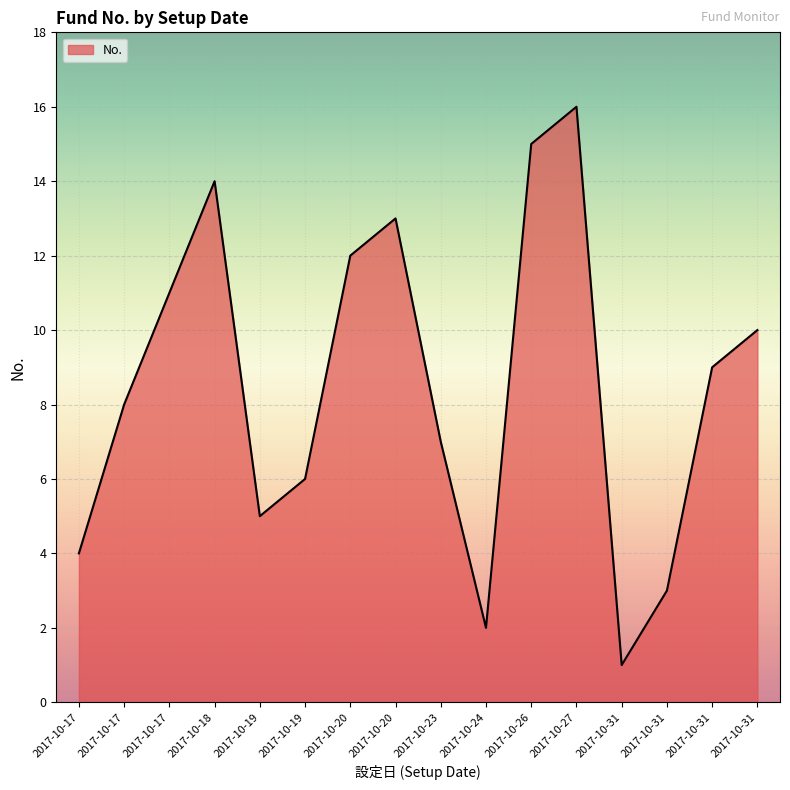

List the labels in order of value, smallest first.

2017-10-31, 2017-10-24, 2017-10-31, 2017-10-17, 2017-10-19, 2017-10-19, 2017-10-23, 2017-10-17, 2017-10-31, 2017-10-31, 2017-10-17, 2017-10-20, 2017-10-20, 2017-10-18, 2017-10-26, 2017-10-27